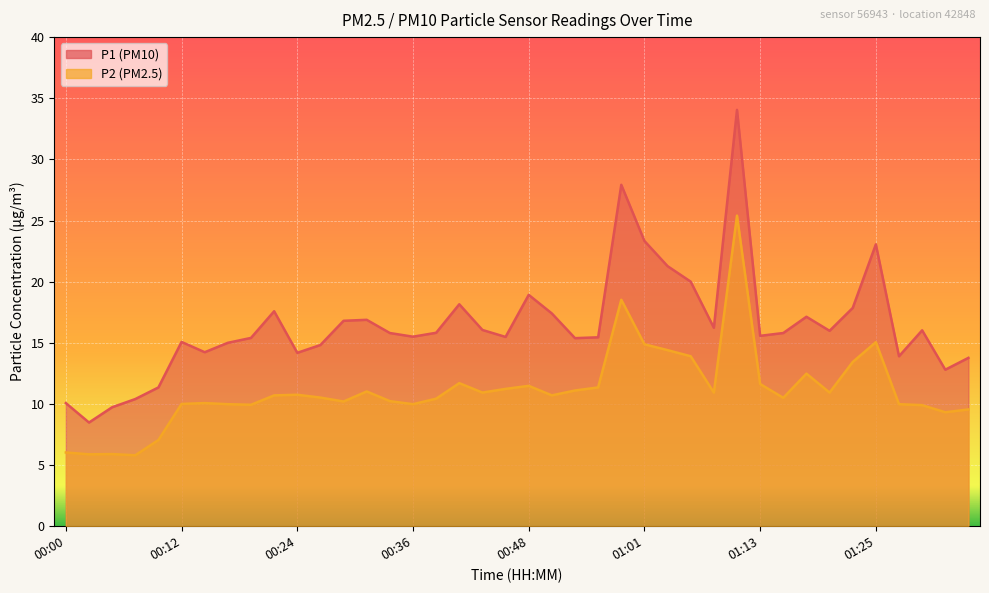

Which series changed the most between 00:14 and 00:46?

P1